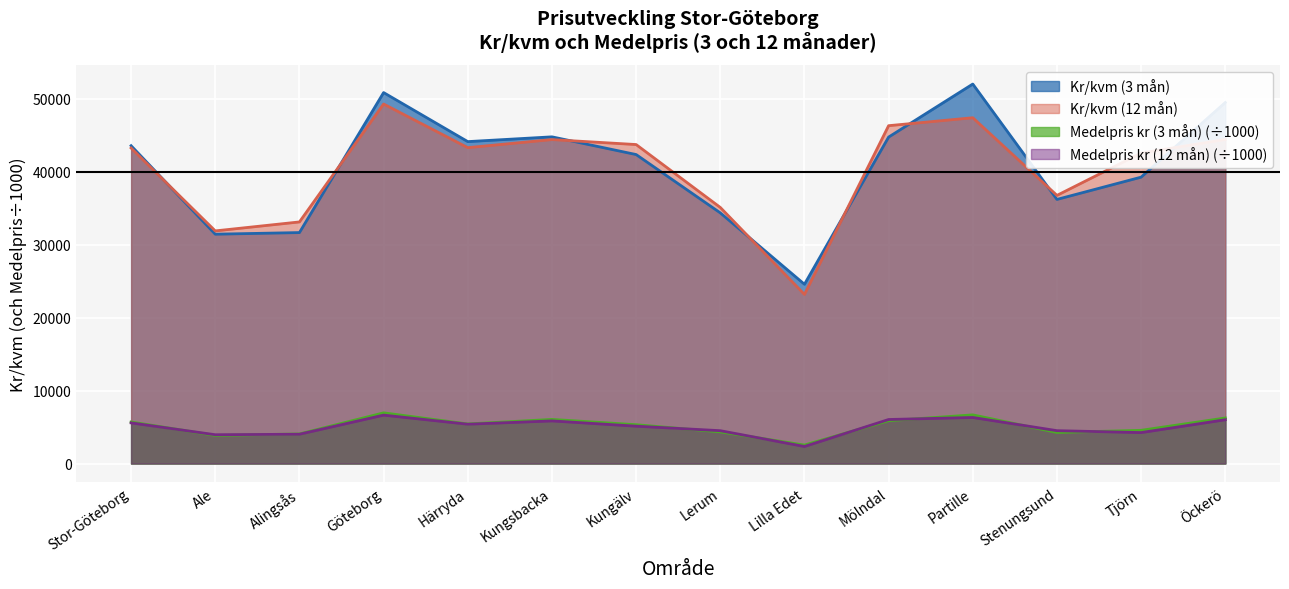

Which category has the lowest value in the Medelpris kr (3 mån) series?

Lilla Edet